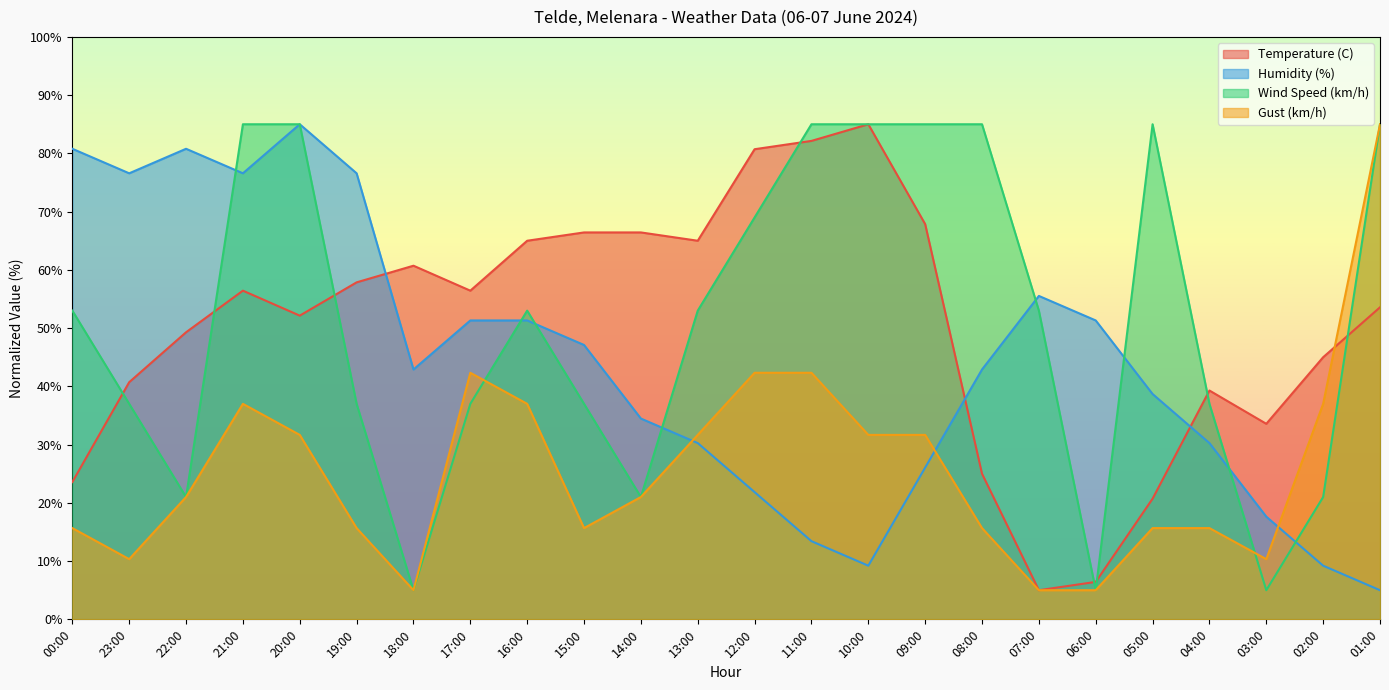

Read the Humidity (%) value at 22:00.

80.8